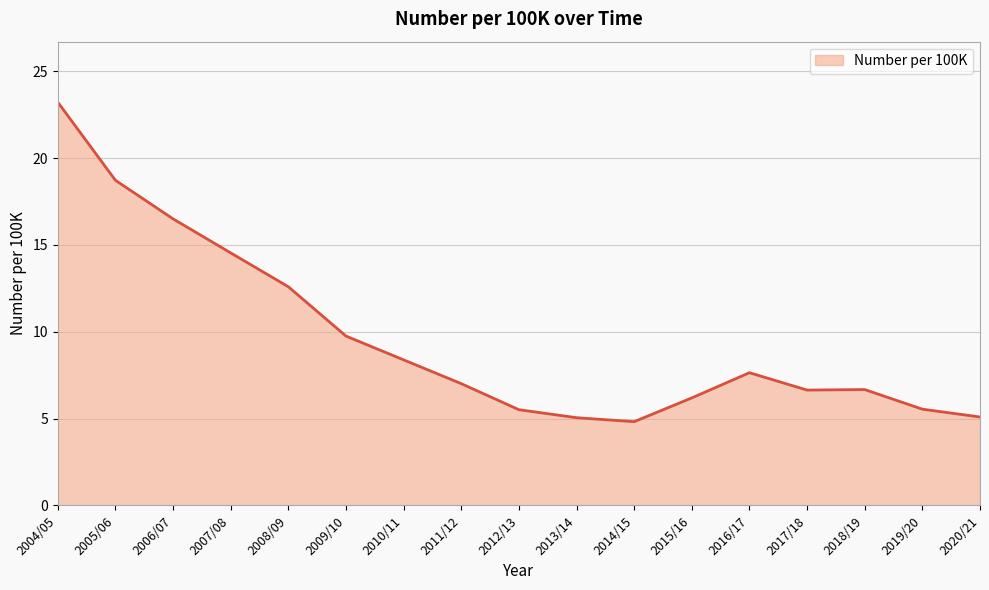

What is the ratio of the value at 2007/08 to the value at 2011/12?

2.1